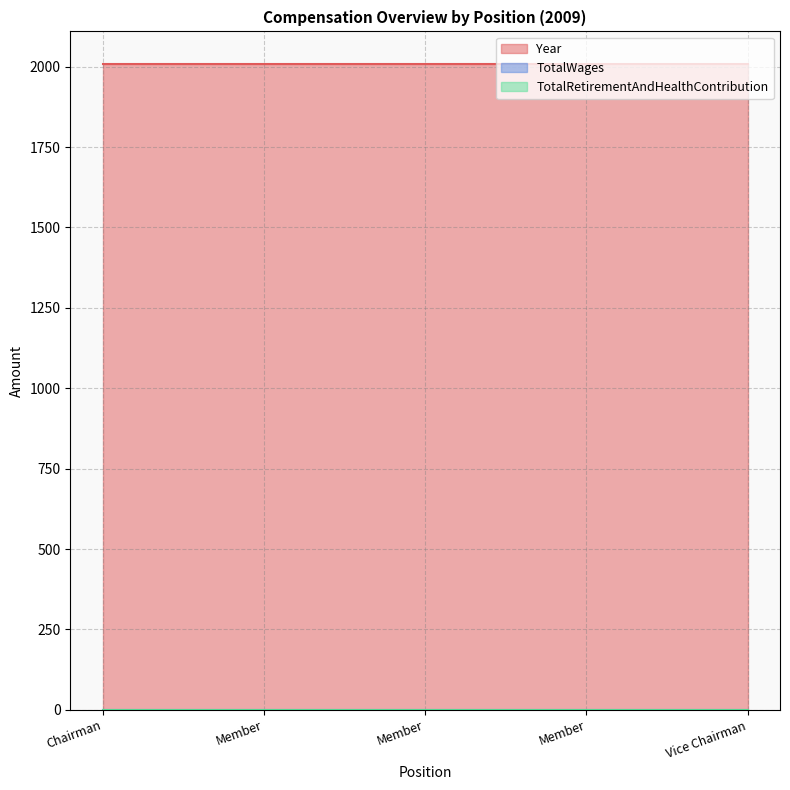

List the series in order of their peak value, lowest first.

TotalWages, TotalRetirementAndHealthContribution, Year